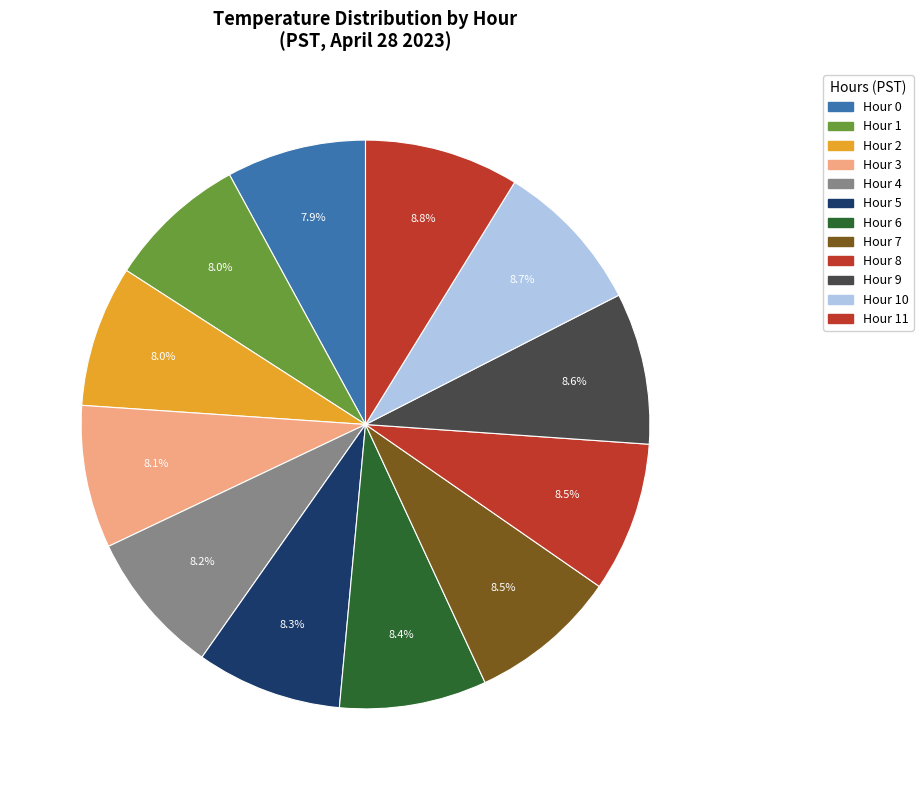

How many slices are in this pie chart?

12